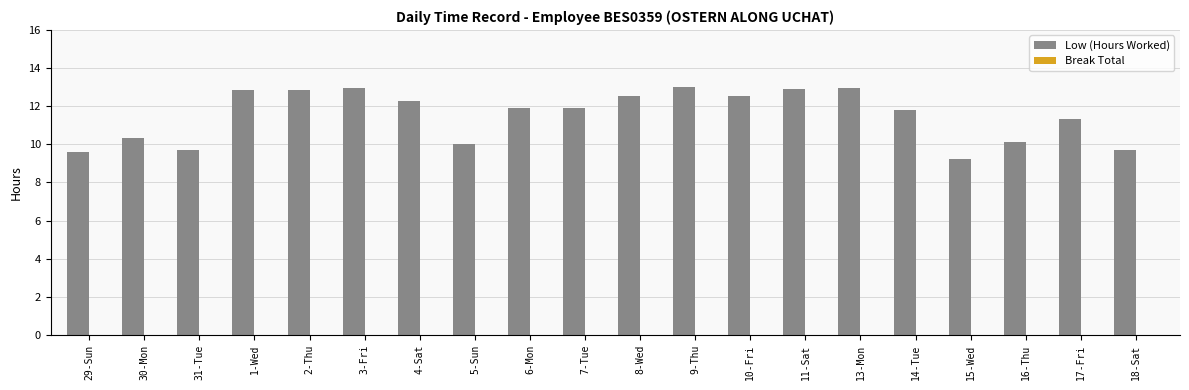

What is the ratio of the value at 5-Sun to the value at 9-Thu?

0.8